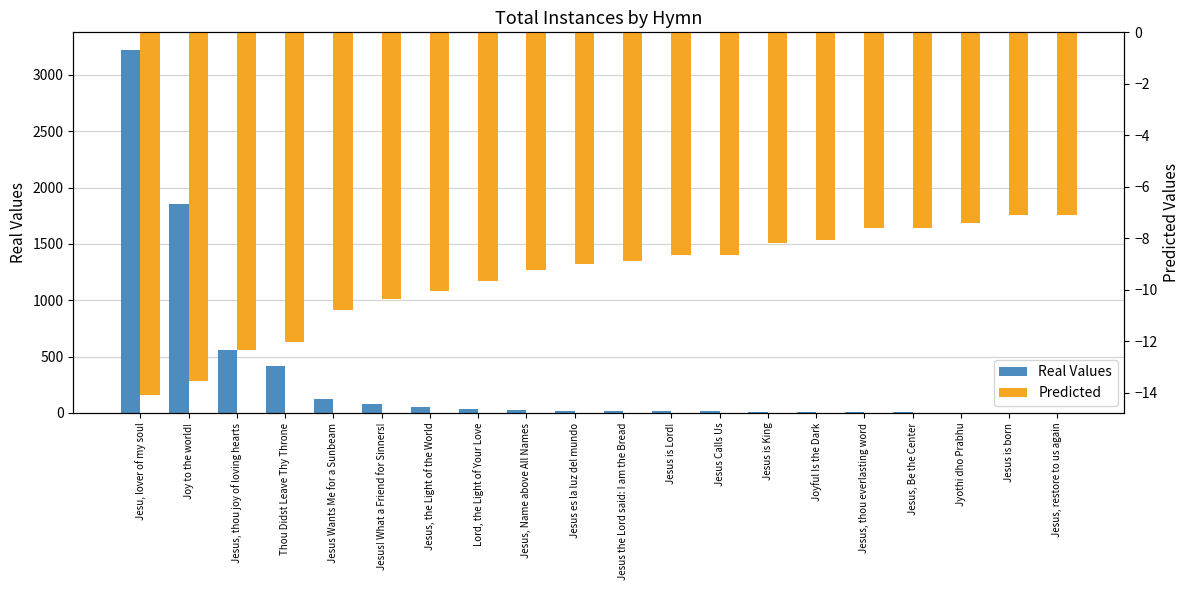

Which series has the largest total across all categories?

Real Values